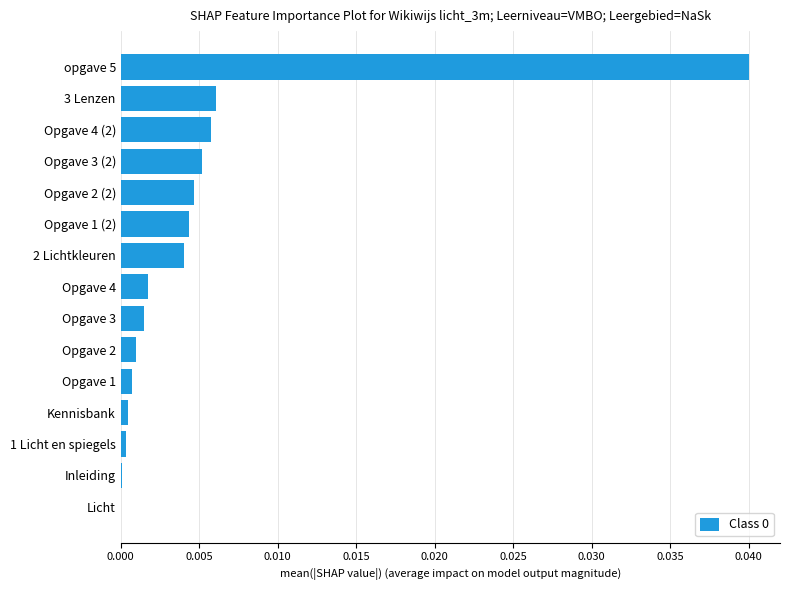

Which has a higher value, Opgave 2 (2) or Opgave 2?

Opgave 2 (2)